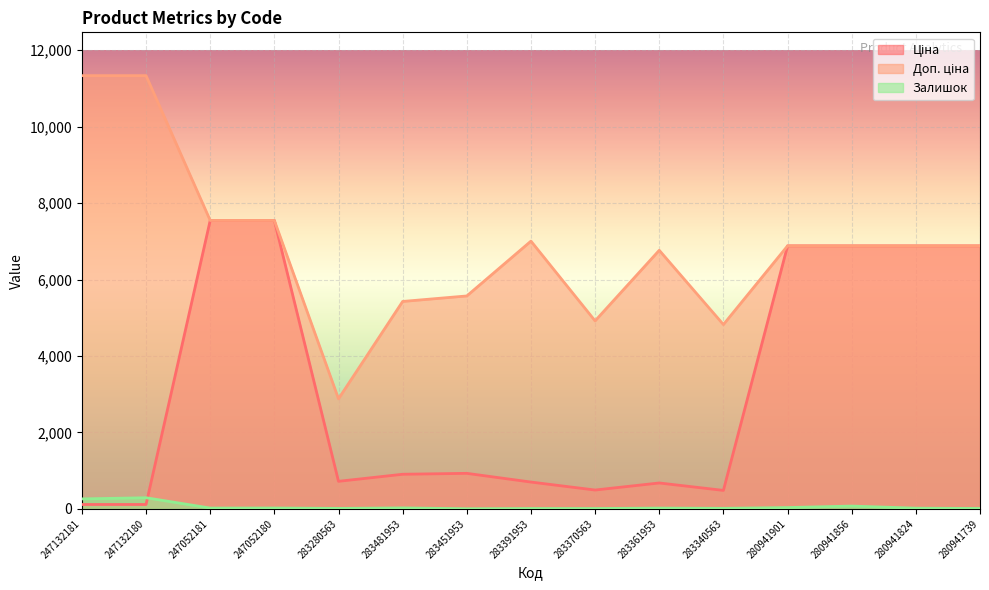

What is the highest value of the Доп. ціна series?

11334.0